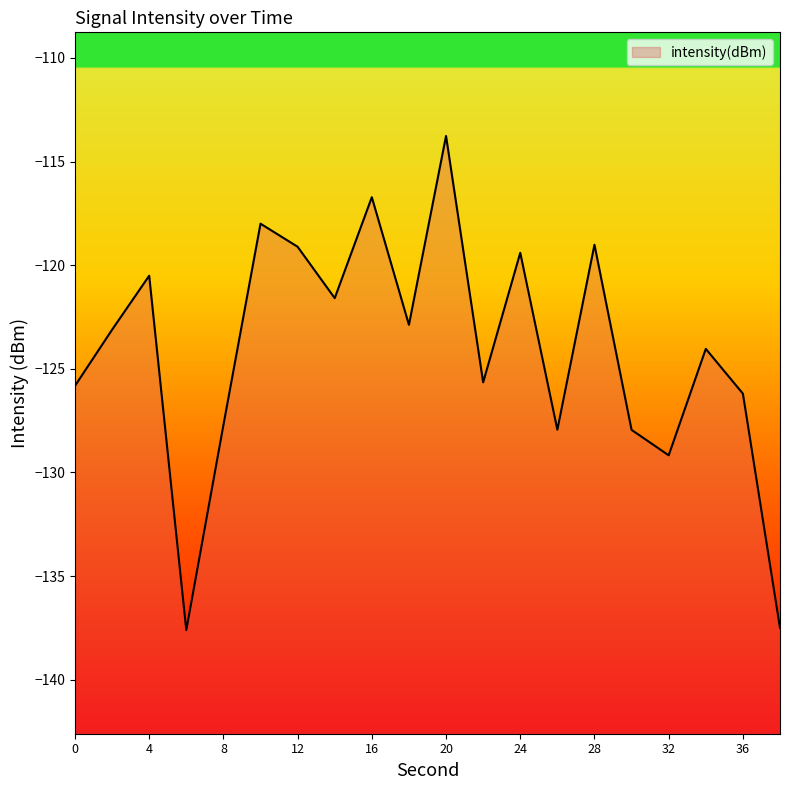

List the labels in order of value, largest first.

20, 16, 10, 28, 12, 24, 4, 14, 18, 2, 34, 22, 0, 36, 8, 26, 30, 32, 38, 6